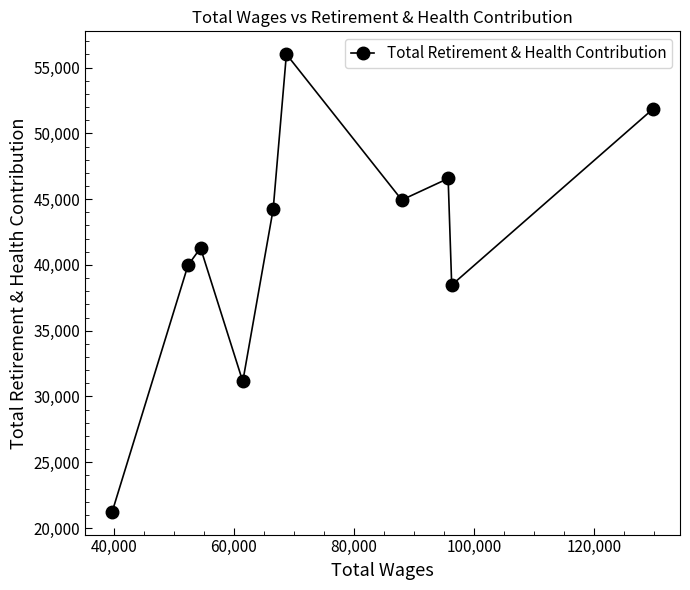

What is the value of the 6th point from the left?

56015